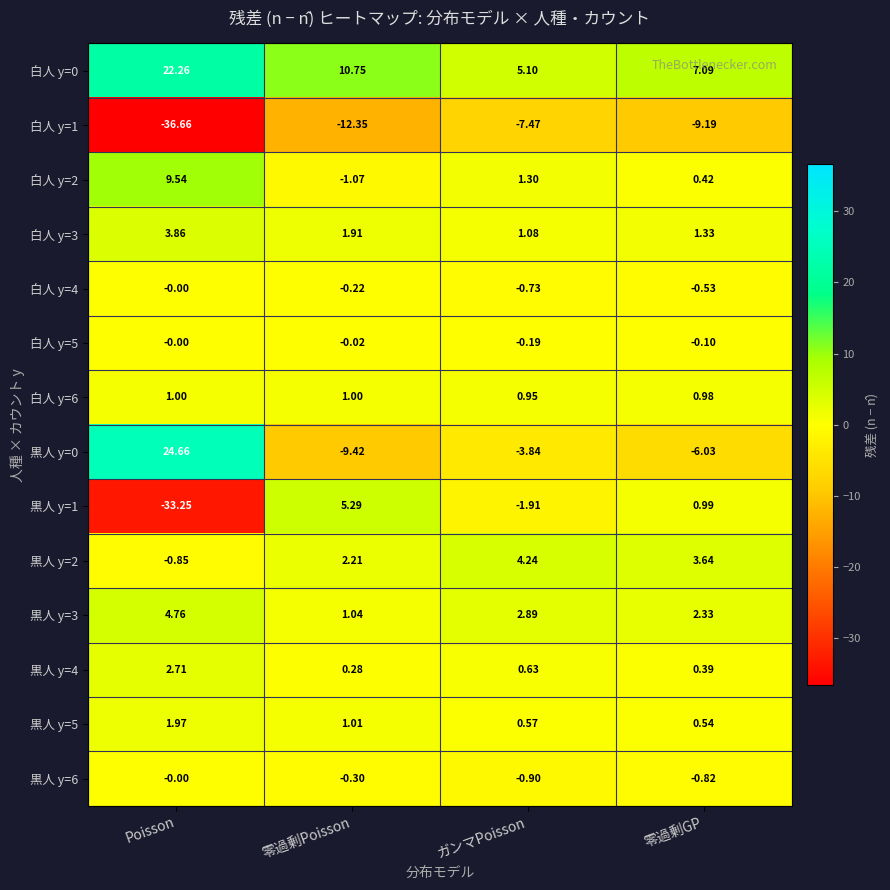

Is the value of 白人 y=1 at 零過剰GP greater than the value of 白人 y=0 at 零過剰GP?

No